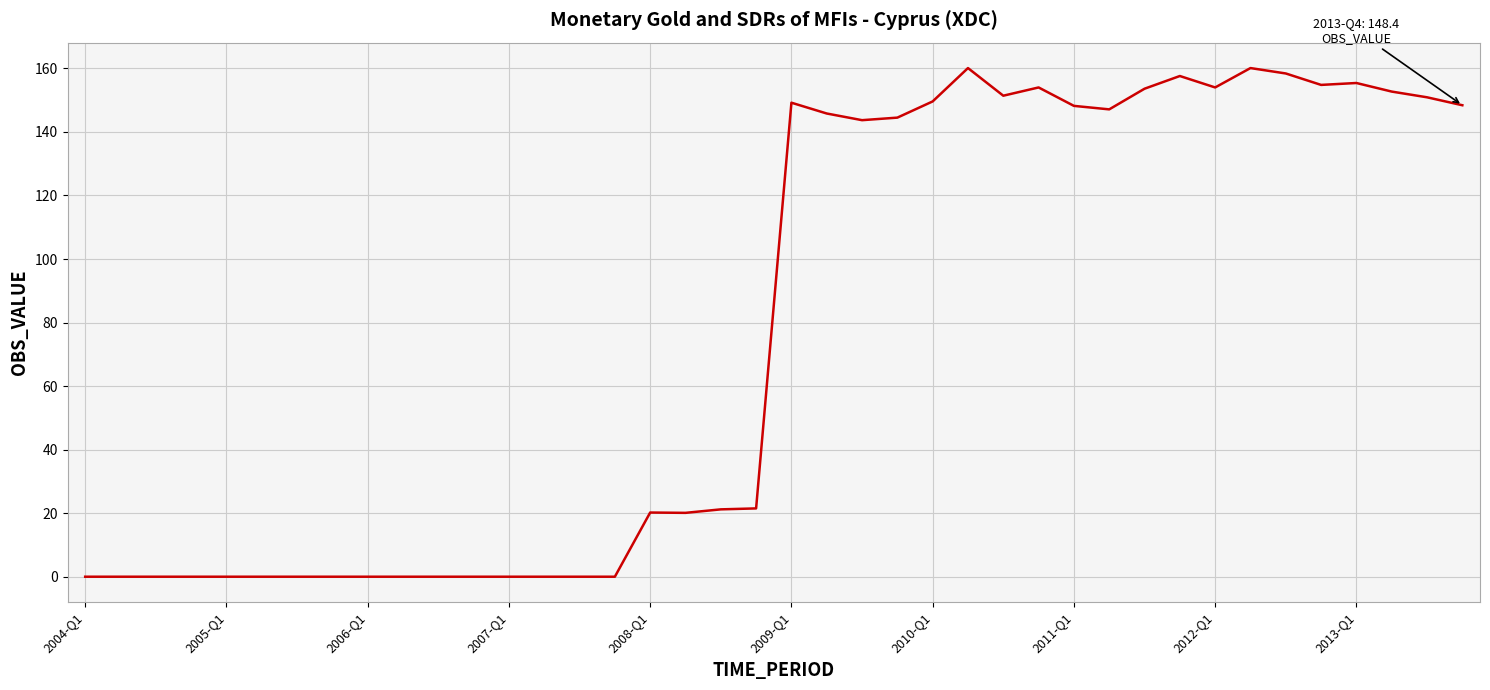

What is the difference between the maximum and minimum values?

160.1